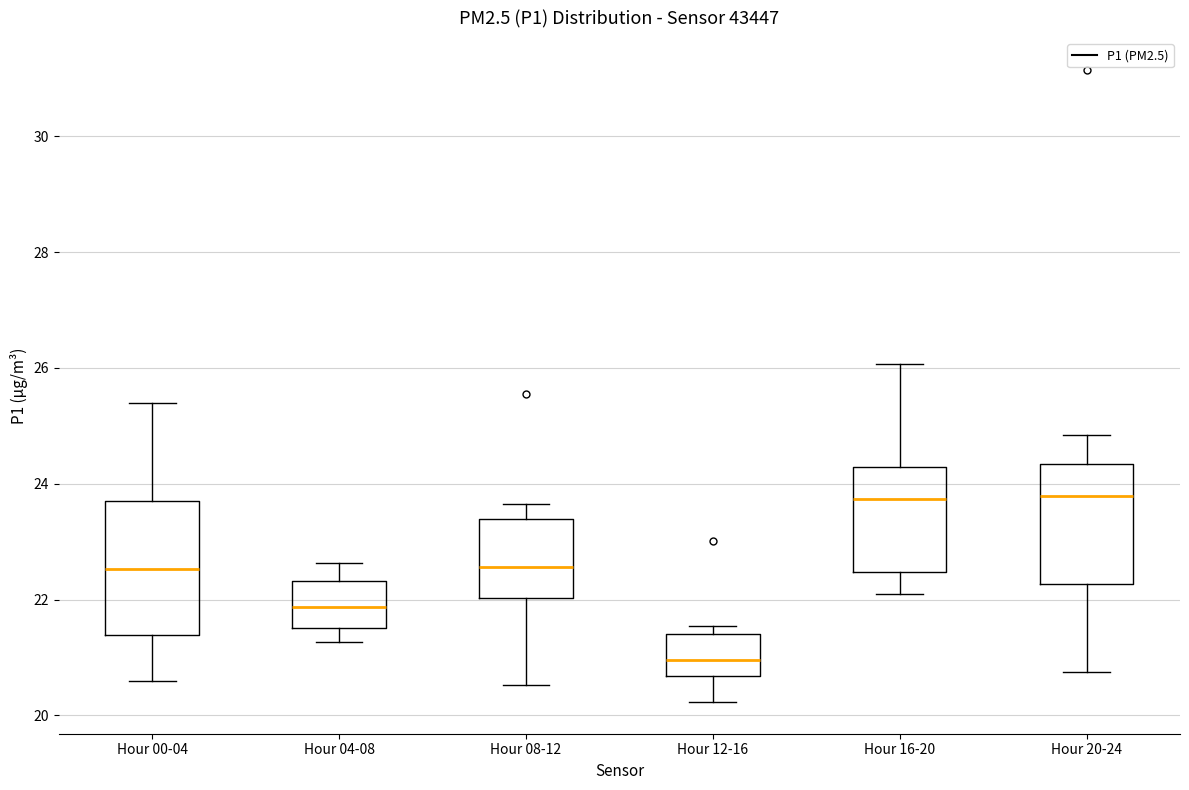

Reading left to right, read every box against the y-axis: the position of its median line, the range the box covers, and the ends of its whiskers. The values are not printed on the chart, so give them approximately, as read against the axis.

Hour 00-04: median 22.6, box 21.4 to 23.6, whiskers 20.6 to 25.4
Hour 04-08: median 21.8, box 21.6 to 22.4, whiskers 21.2 to 22.6
Hour 08-12: median 22.6, box 22.0 to 23.4, whiskers 20.6 to 23.6
Hour 12-16: median 21.0, box 20.6 to 21.4, whiskers 20.2 to 21.6
Hour 16-20: median 23.8, box 22.4 to 24.2, whiskers 22.2 to 26.0
Hour 20-24: median 23.8, box 22.2 to 24.4, whiskers 20.8 to 24.8